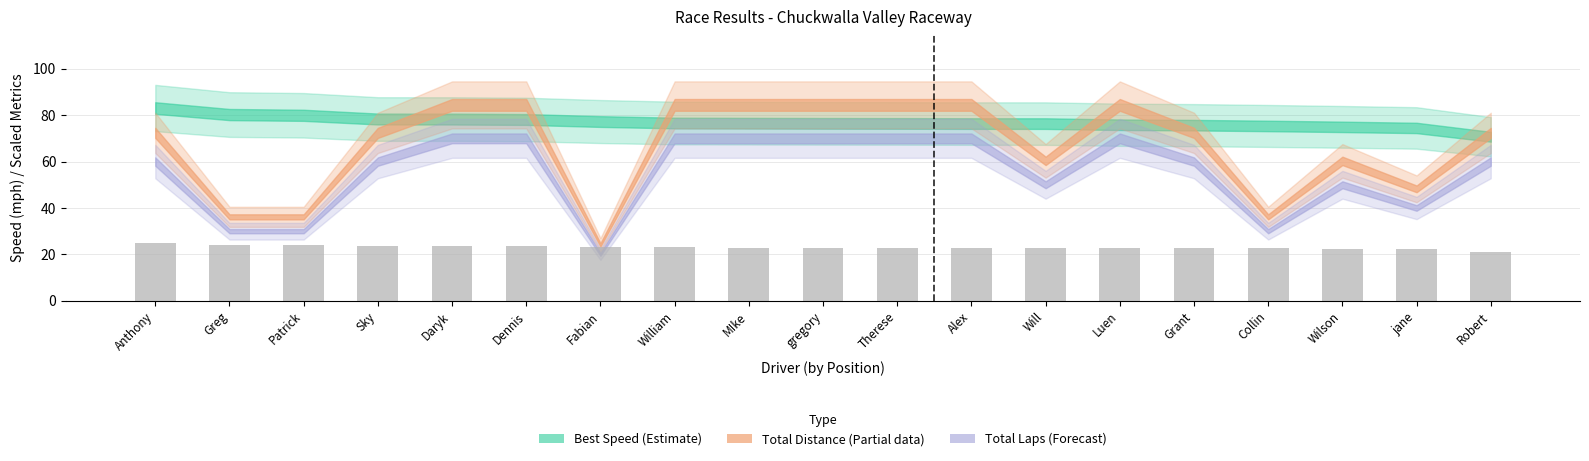

What is the average value?

23.1